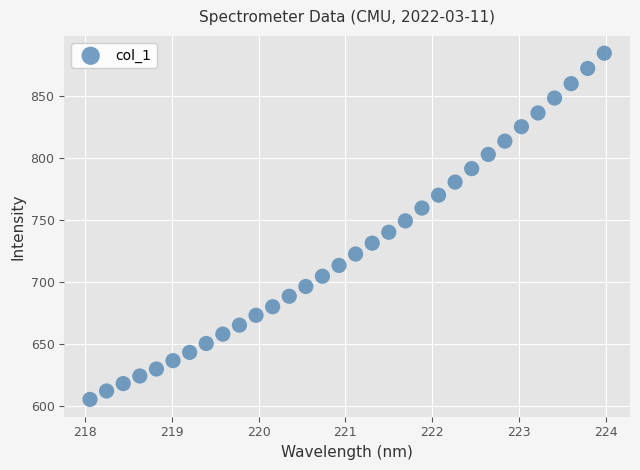

What is the range of X values (max minus min)?

5.9